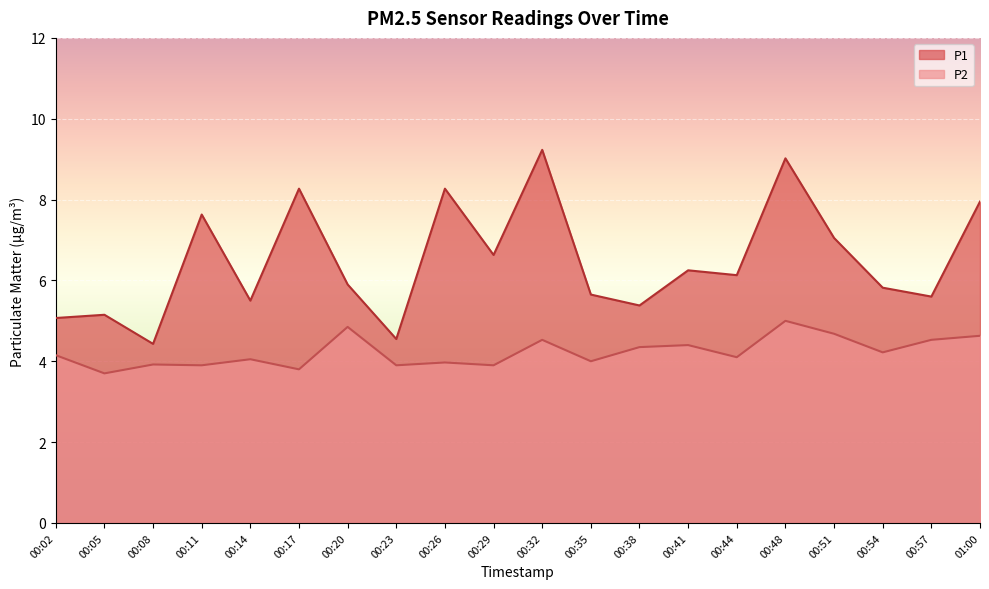

What is the sum of all P1 values?

129.5